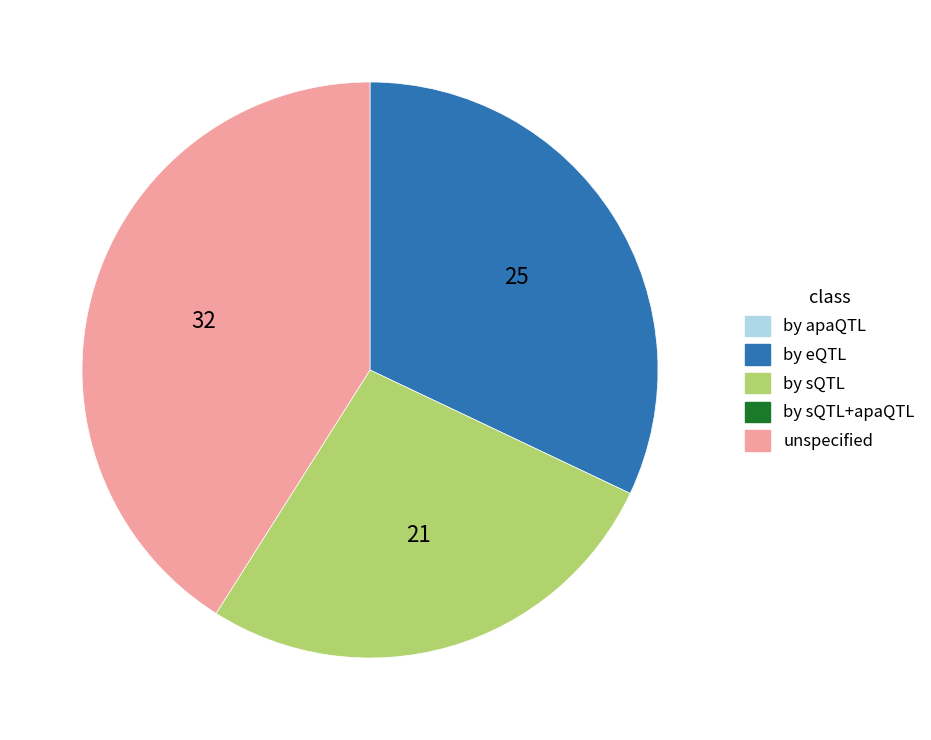

Is there a majority slice in this chart?

No